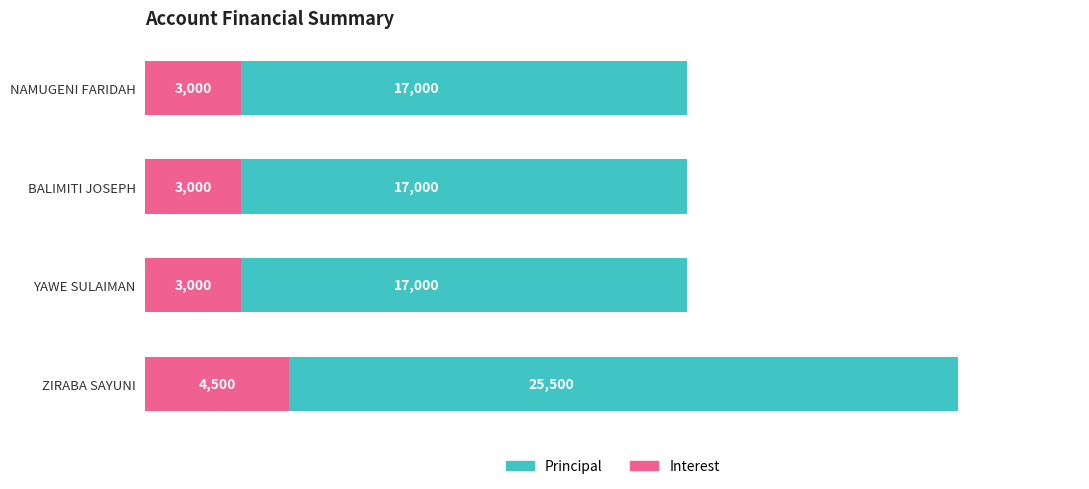

Is it true that Principal equals 25686 at BALIMITI JOSEPH?

False